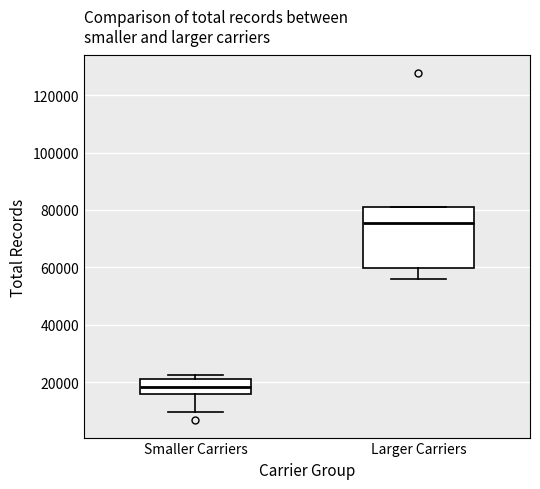

Reading left to right, transcribe this box plot: for each box, give where its median line is, the range the box spans, and where its two whiskers end, as read against the y-axis. The values are not printed on the chart, so give them approximately, as read against the axis.

Smaller Carriers: median 18000, box 16000 to 22000, whiskers 10000 to 22000 (just above the box's upper edge)
Larger Carriers: median 76000, box 60000 to 82000, whiskers 56000 to 82000